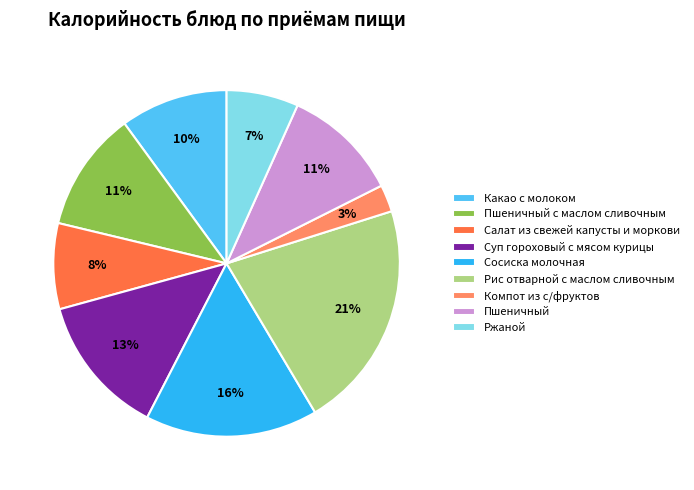

Count the number of slices in the pie.

9